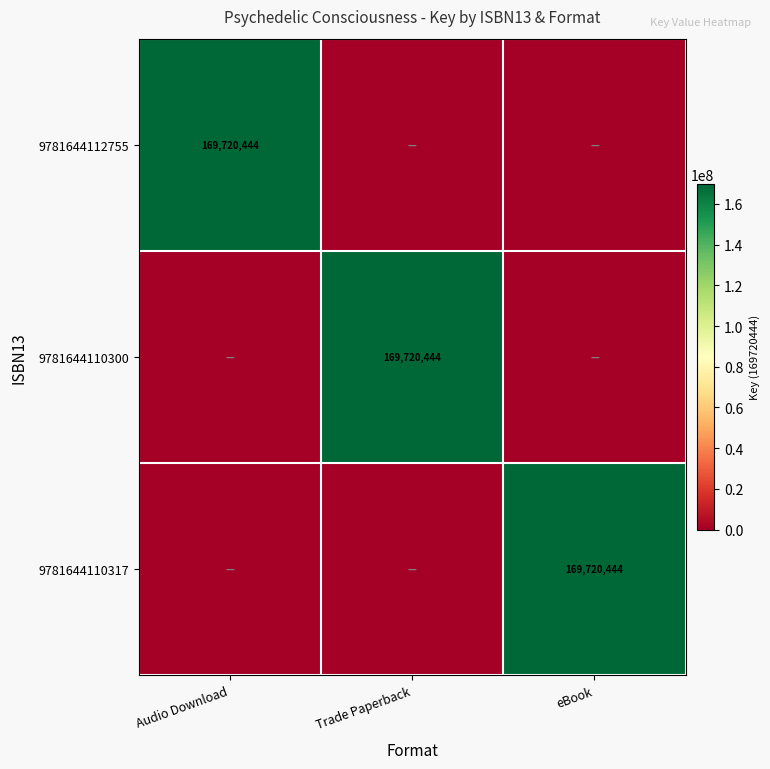

The 9781644112755 series shows 244752529 at Audio Download. True or false?

False